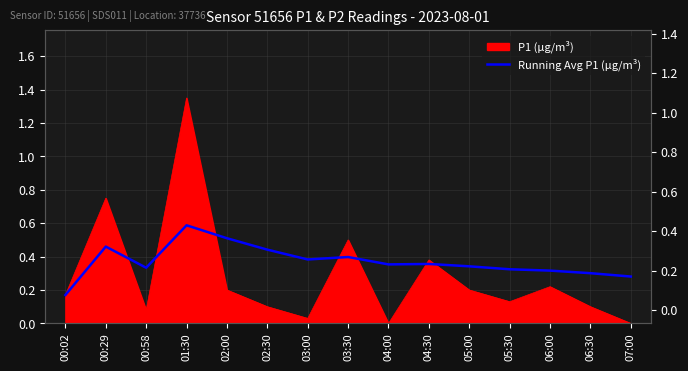

Does the chart display data point markers on the line(s)?

No